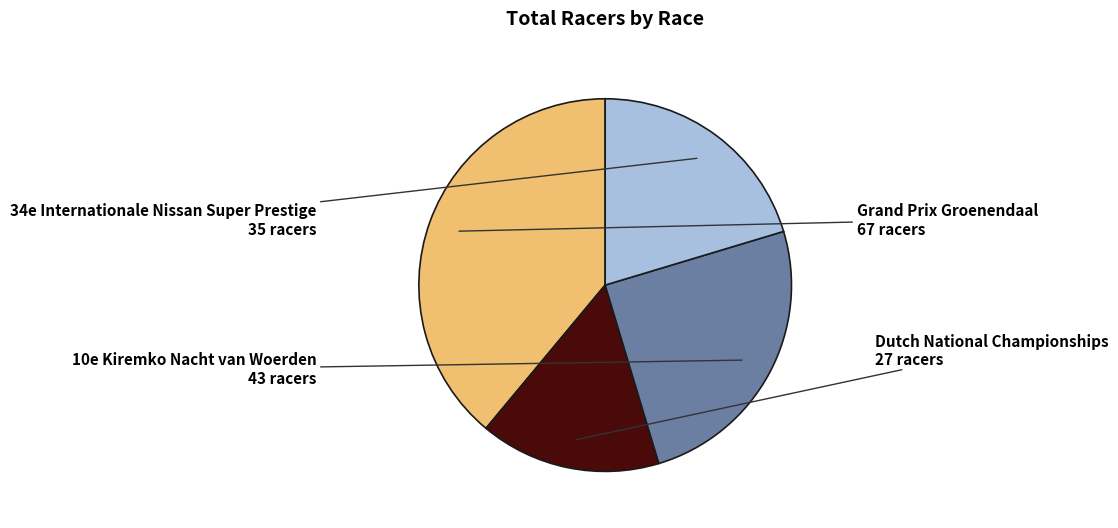

Does any single category account for the majority?

No